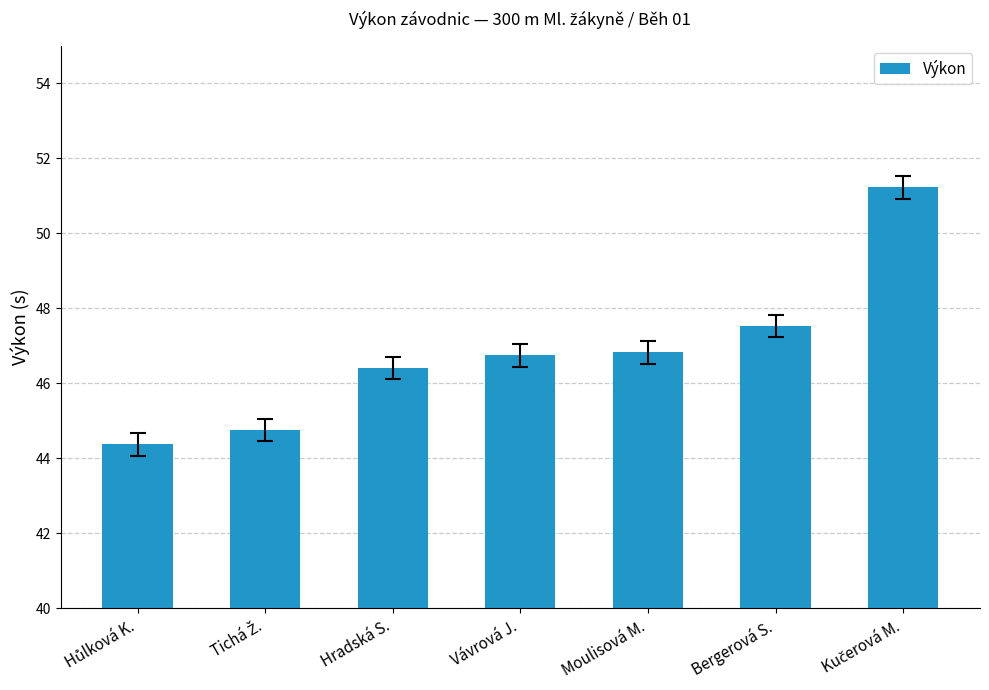

Where does the data first go above 46?

Hradská S.